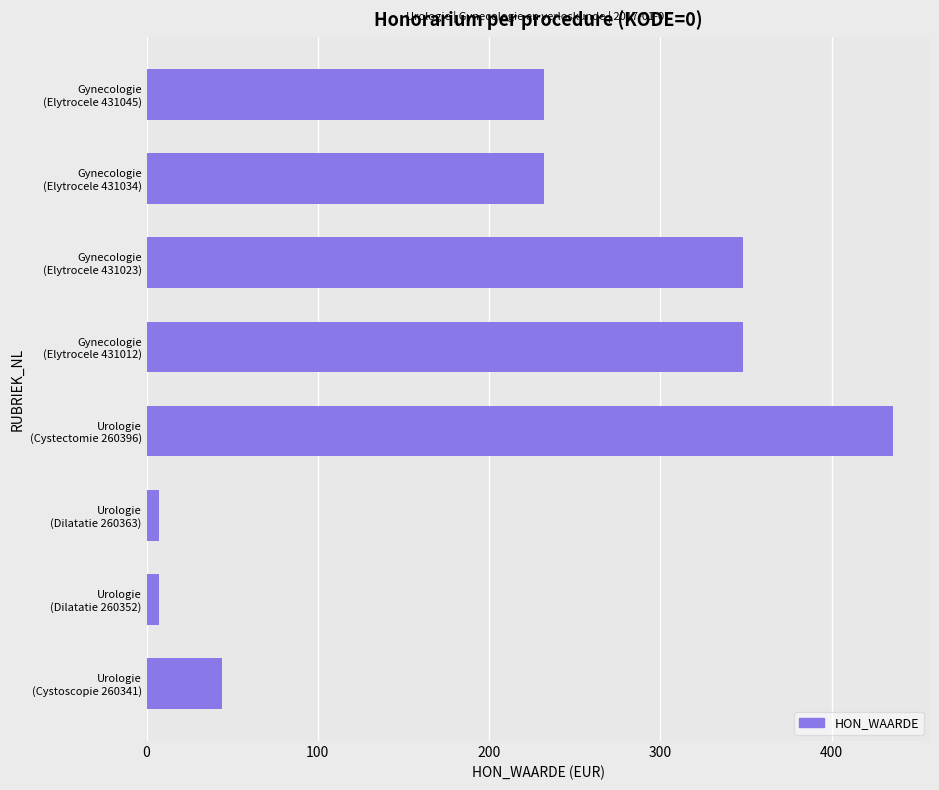

What is the average value?

207.1